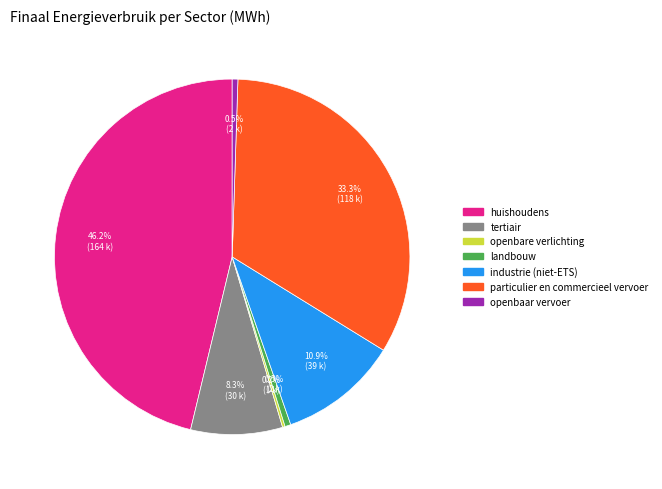

What is the largest slice in the pie chart?

huishoudens